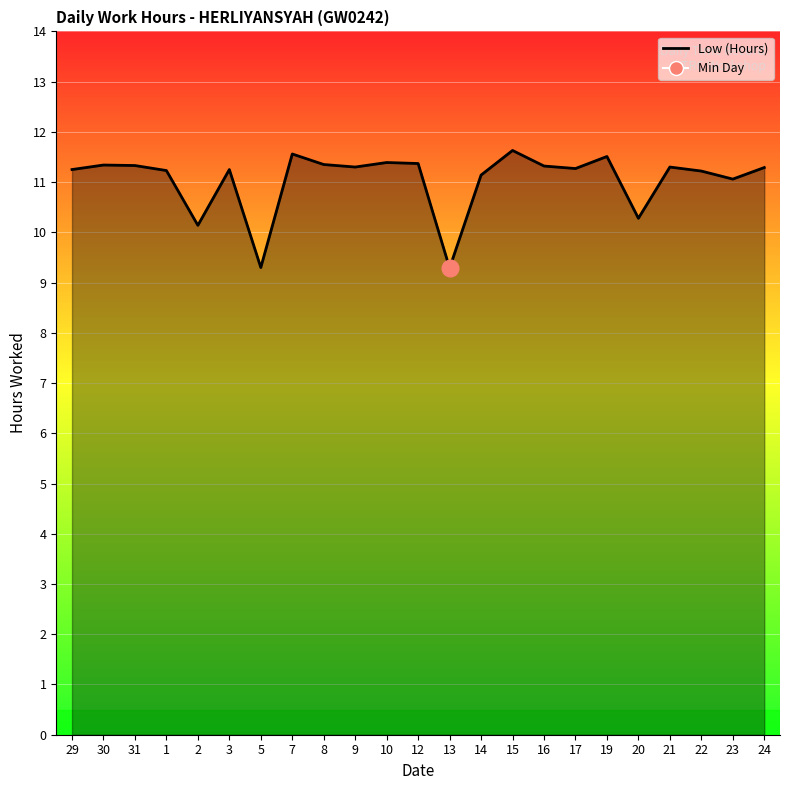

The value at 15 is 17.9. True or false?

False